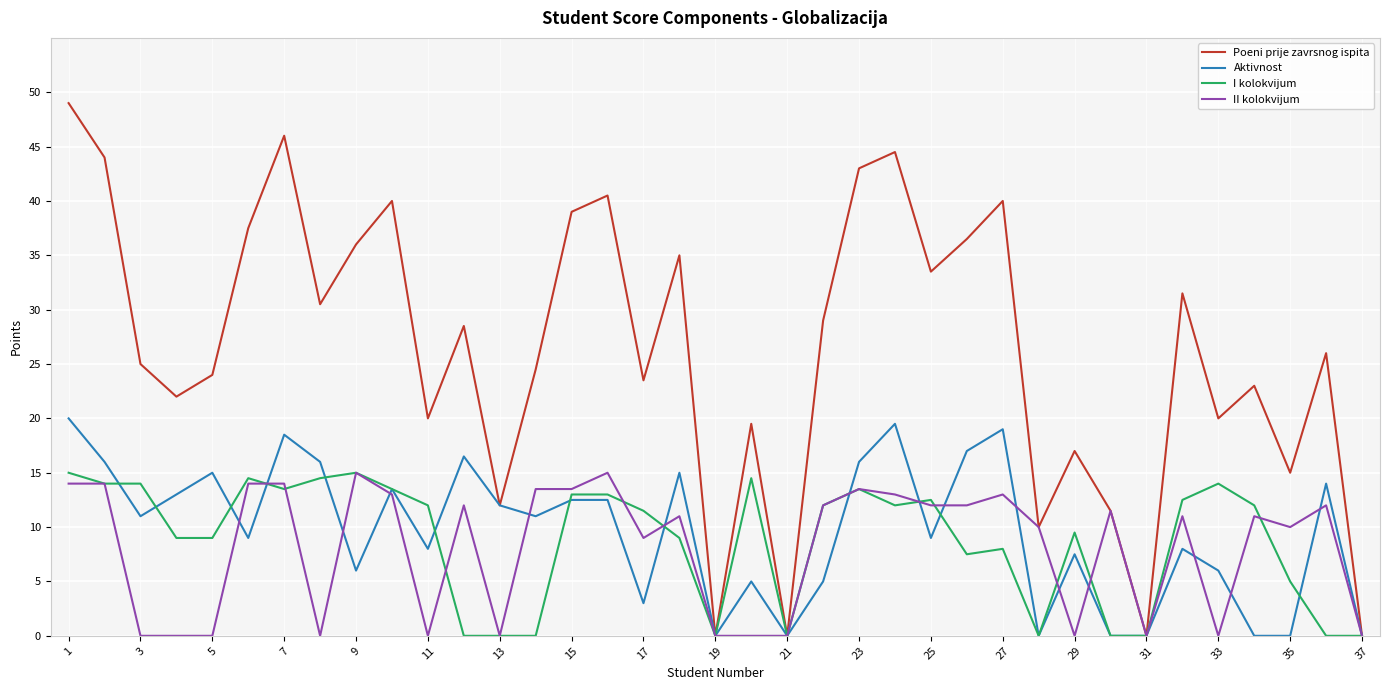

Which series has the largest total across all categories?

Poeni prije zavrsnog ispita